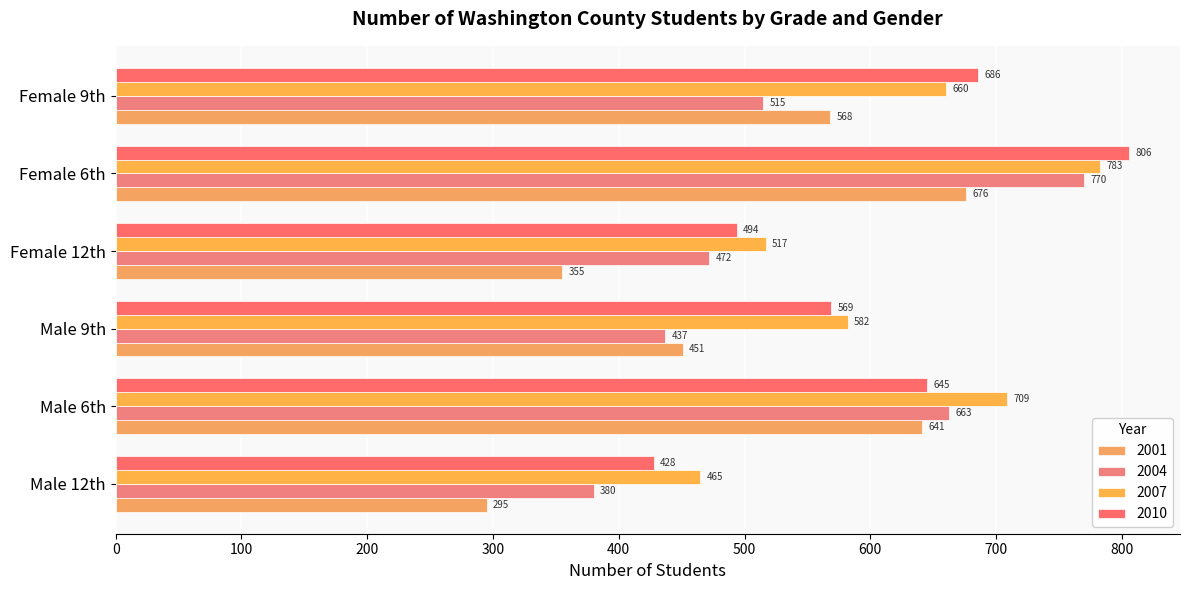

What are all the series names shown in the legend?

2001, 2004, 2007, 2010